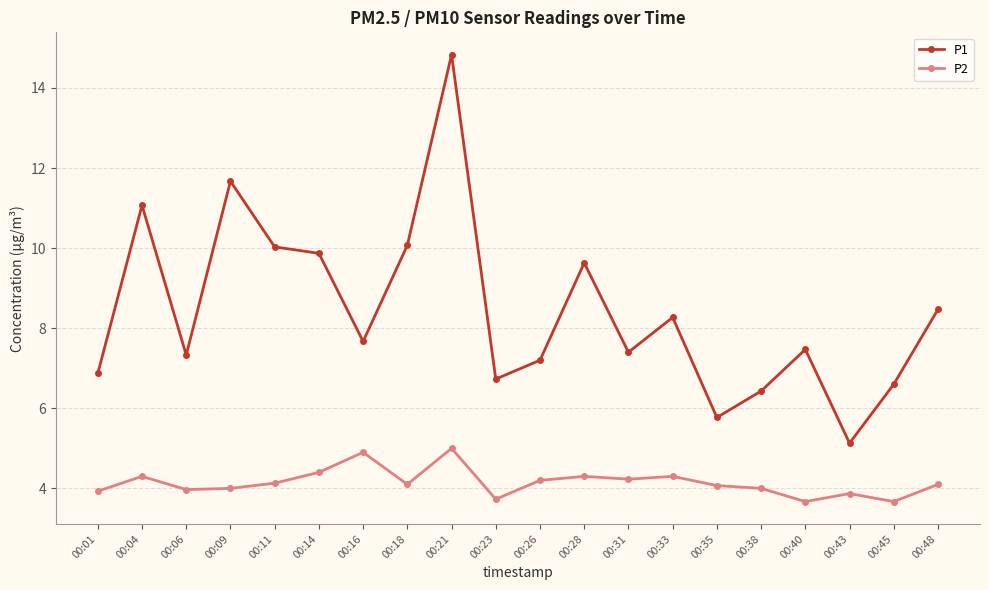

Does the chart display data point markers on the line(s)?

Yes